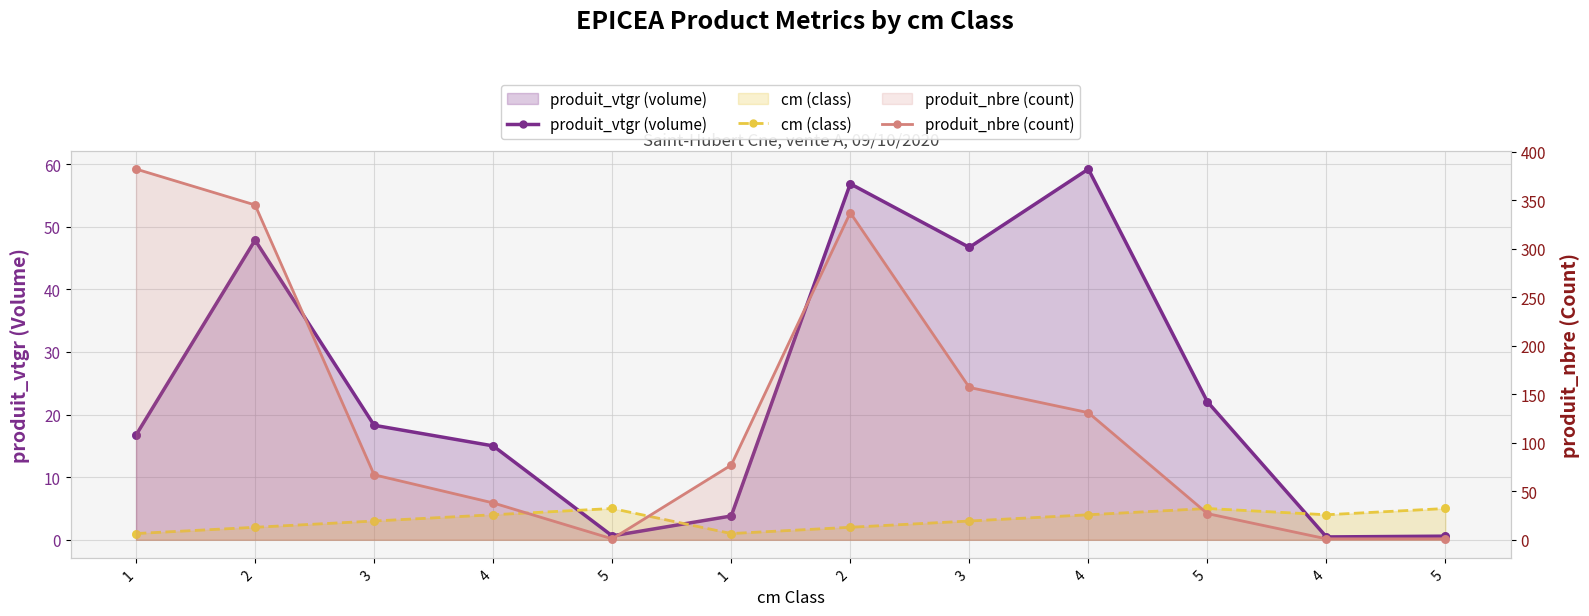

Which series reaches the minimum Y coordinate?

produit_vtgr (volume)